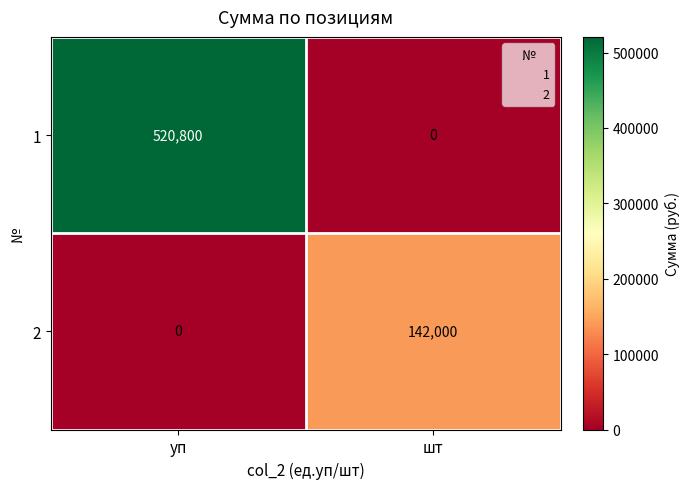

Which series has the widest spread of values?

1